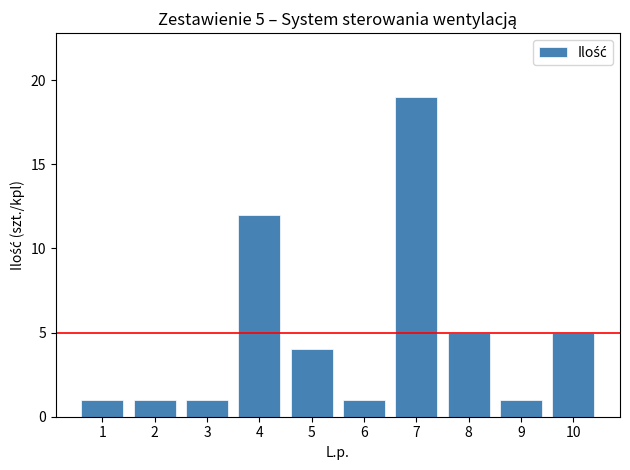

What is the smallest value displayed?

1